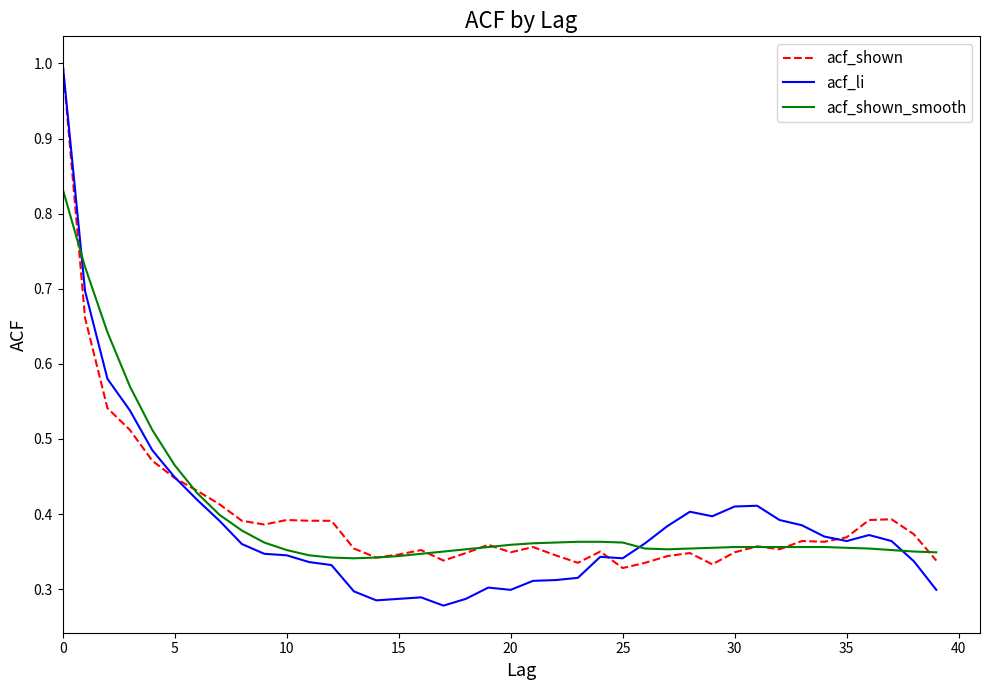

What is the greatest value displayed?

1.0